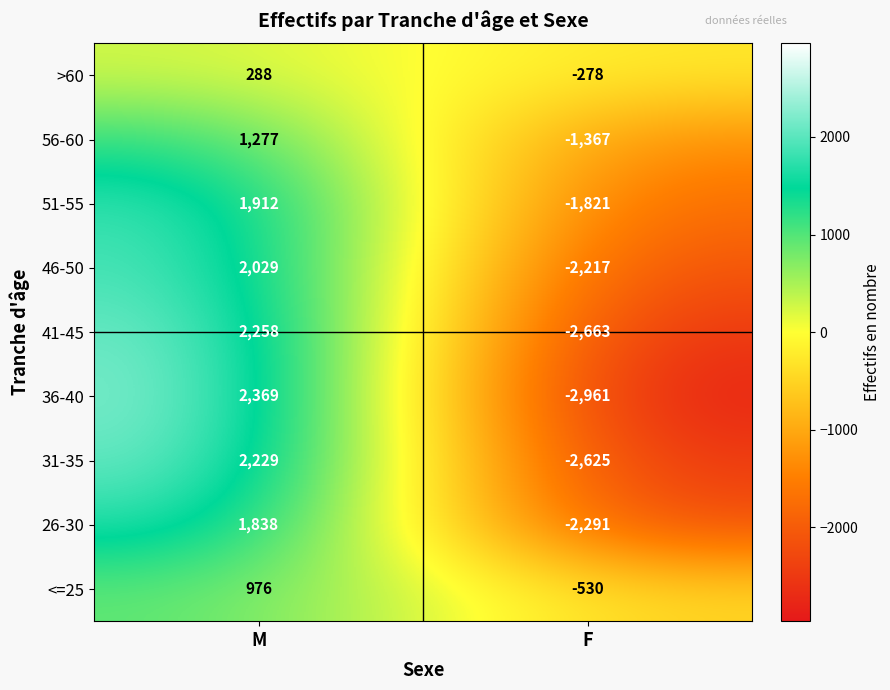

What is the total value across all series at M?

15176